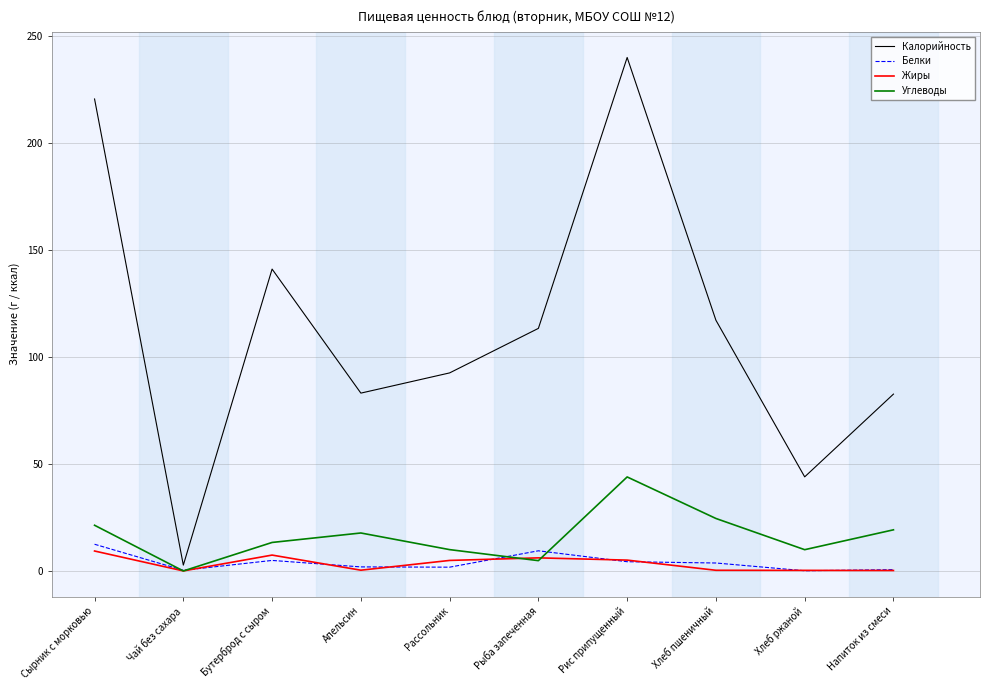

What is the highest value of the Жиры series?

9.4